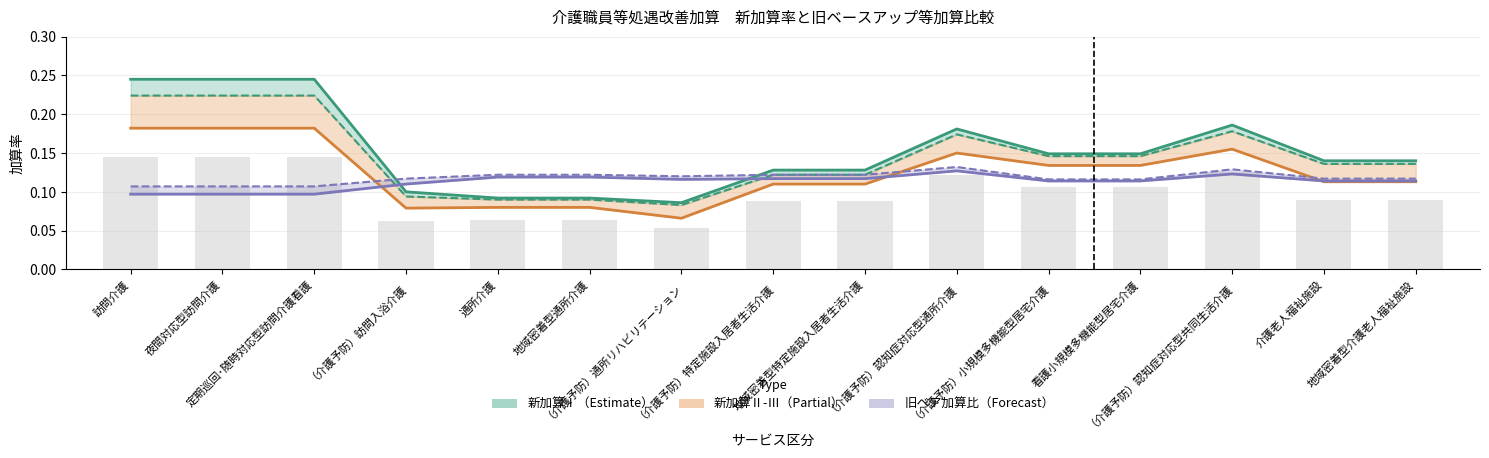

Which label corresponds to the smallest value in the chart?

（介護予防）通所リハビリテーション